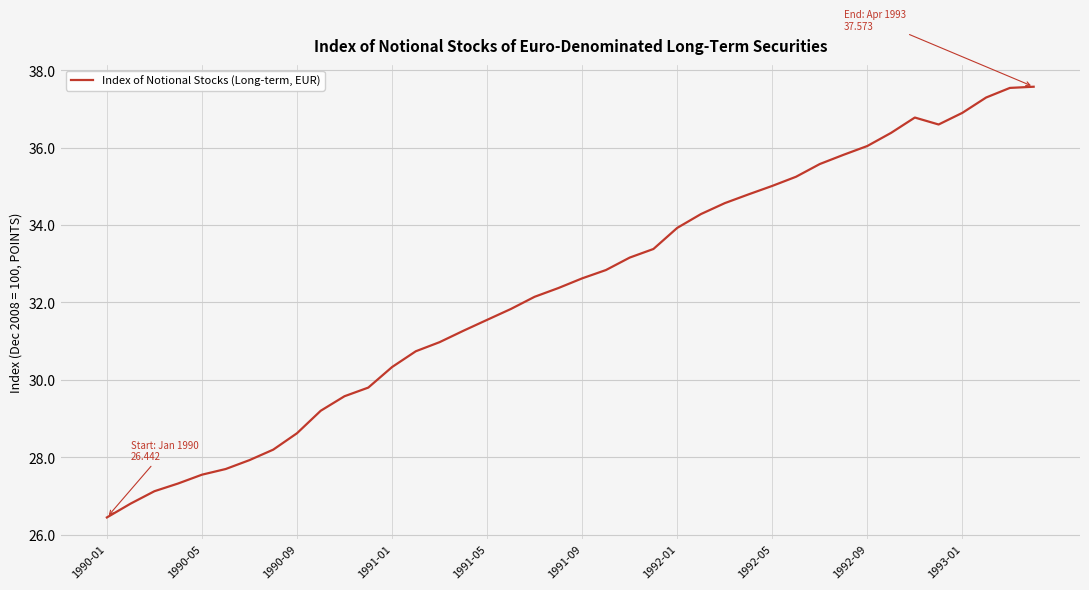

What is the difference between the maximum and minimum values?

11.1